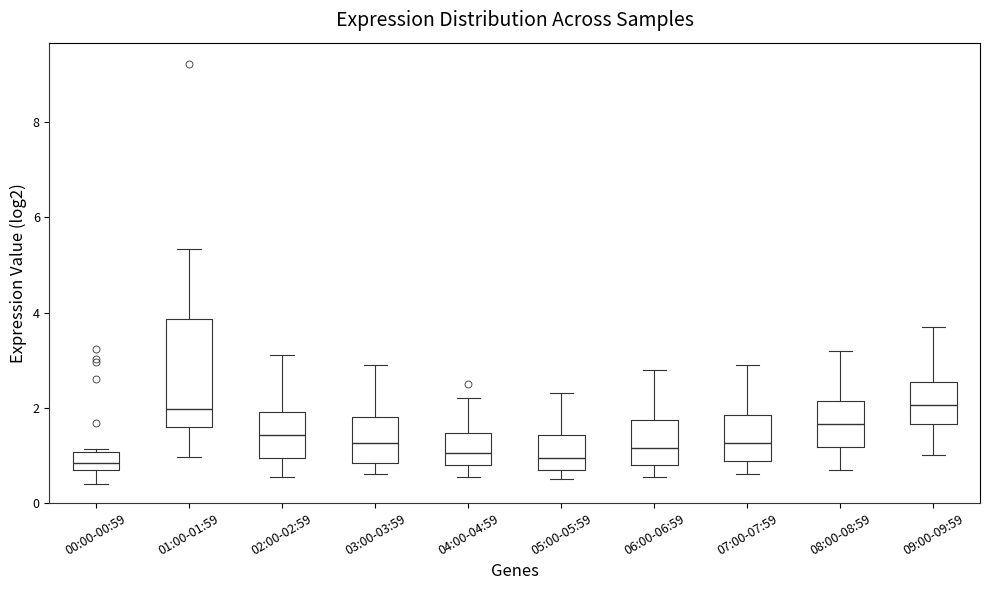

Which box is the tallest, from its lower edge to its upper edge?

01:00-01:59